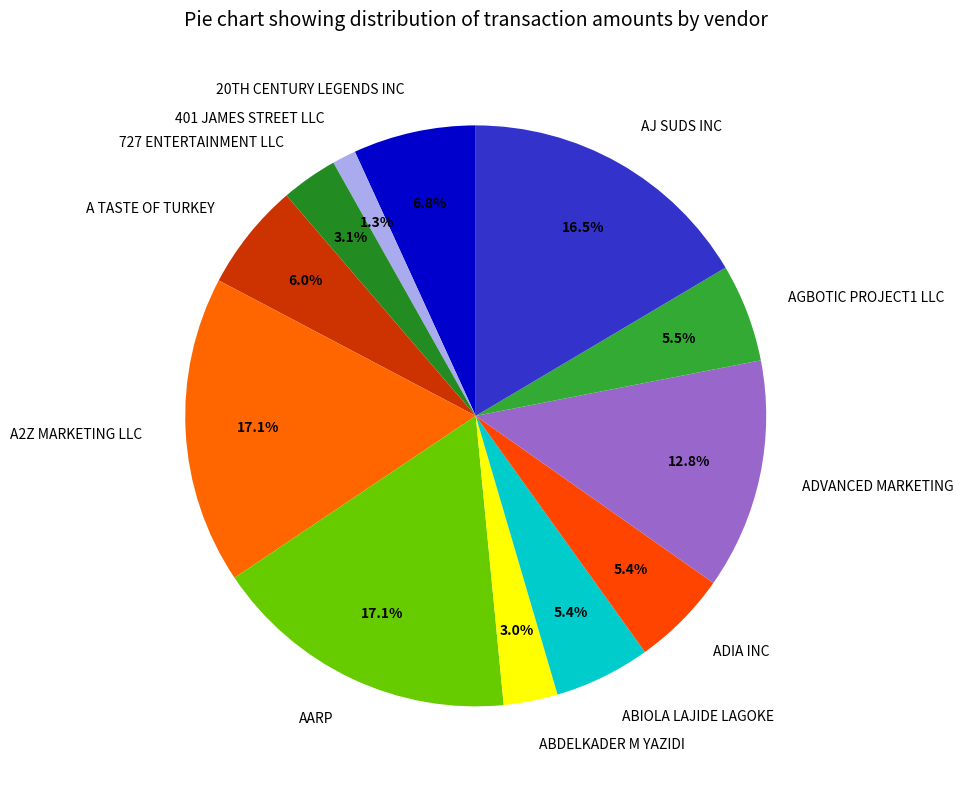

Count the number of slices in the pie.

12